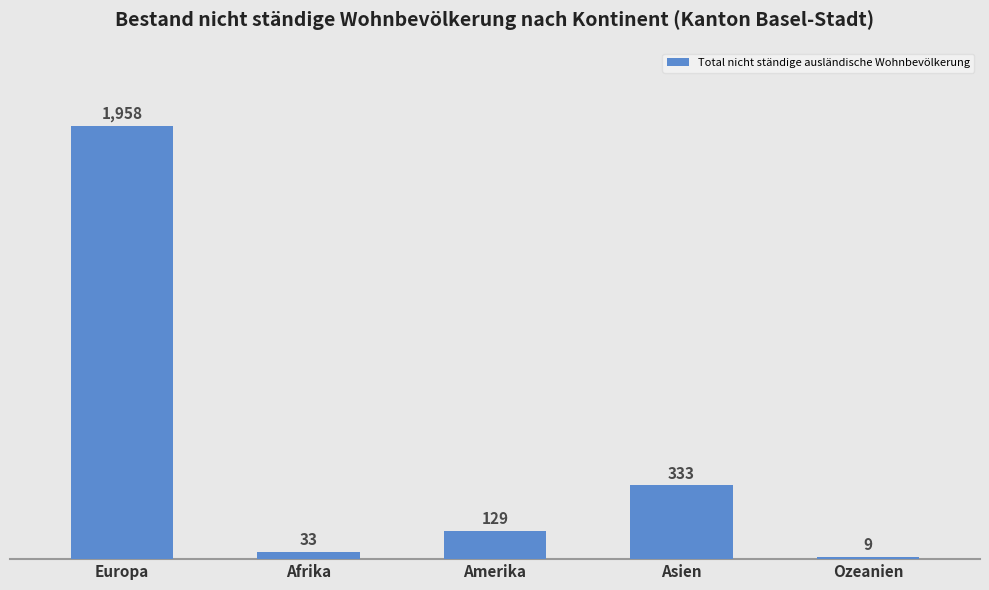

True or false: the data shows 333 at Asien.

True